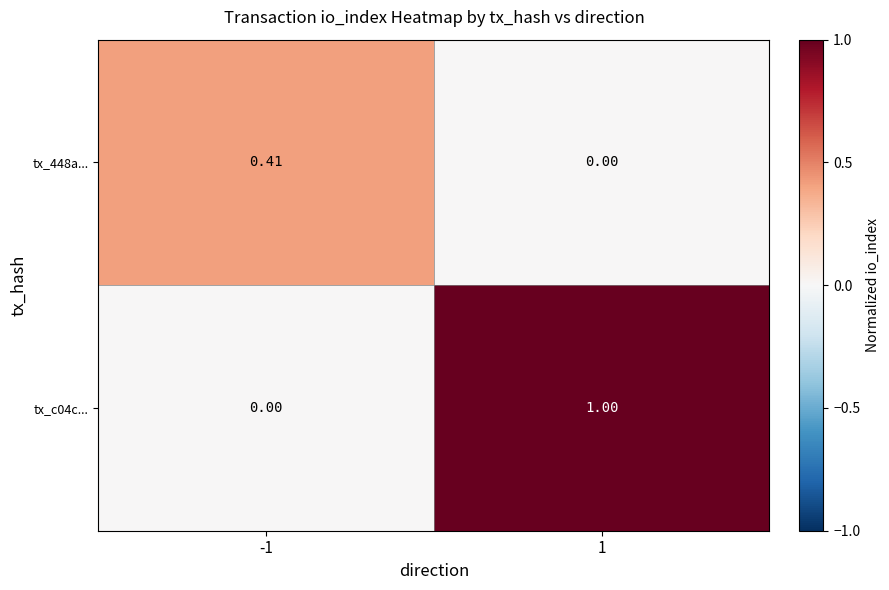

Is the value of tx_448a... at -1 greater than the value of tx_c04c... at 1?

No